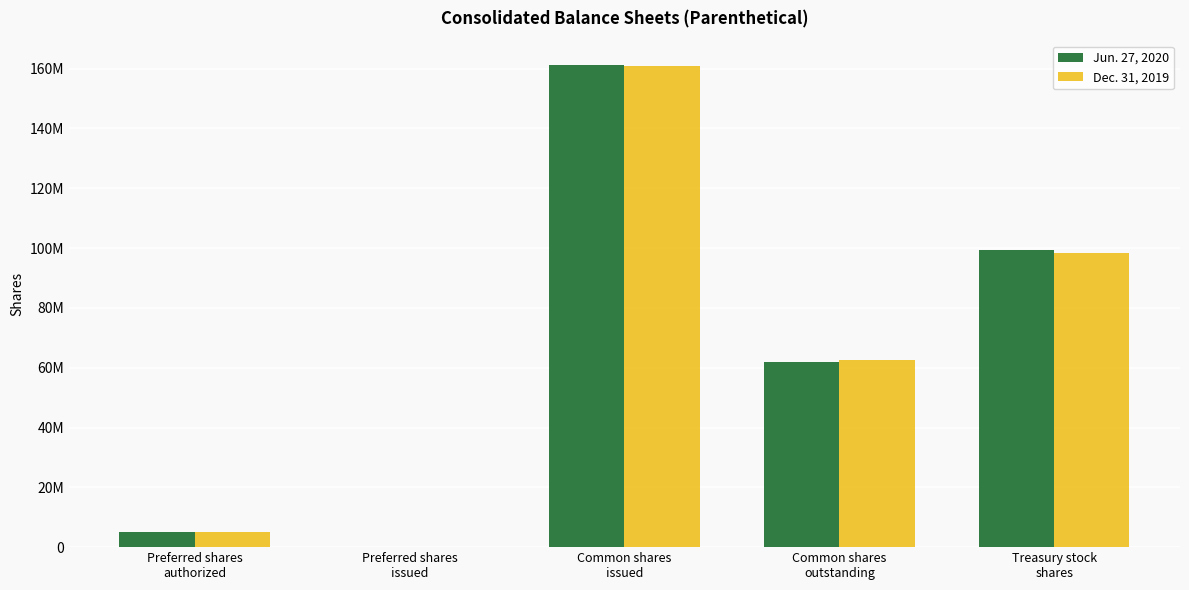

Are the bars horizontal?

No